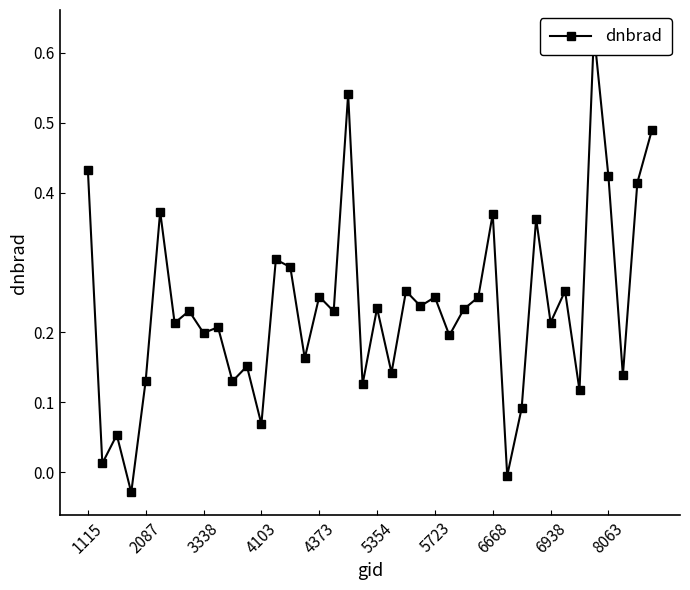

Reading left to right, list all the values displayed in this chart.

0.4	0.0	0.1	-0.0	0.1	0.4	0.2	0.2	0.2	0.2	0.1	0.2	0.1	0.3	0.3	0.2	0.3	0.2	0.5	0.1	0.2	0.1	0.3	0.2	0.3	0.2	0.2	0.3	0.4	-0.0	0.1	0.4	0.2	0.3	0.1	0.6	0.4	0.1	0.4	0.5